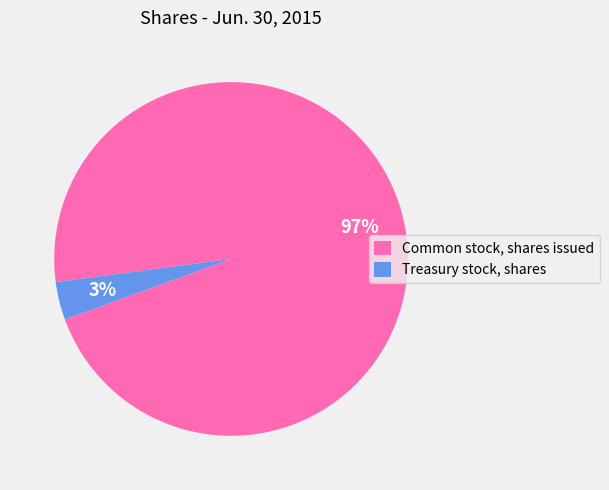

How many segments does this pie chart have?

2